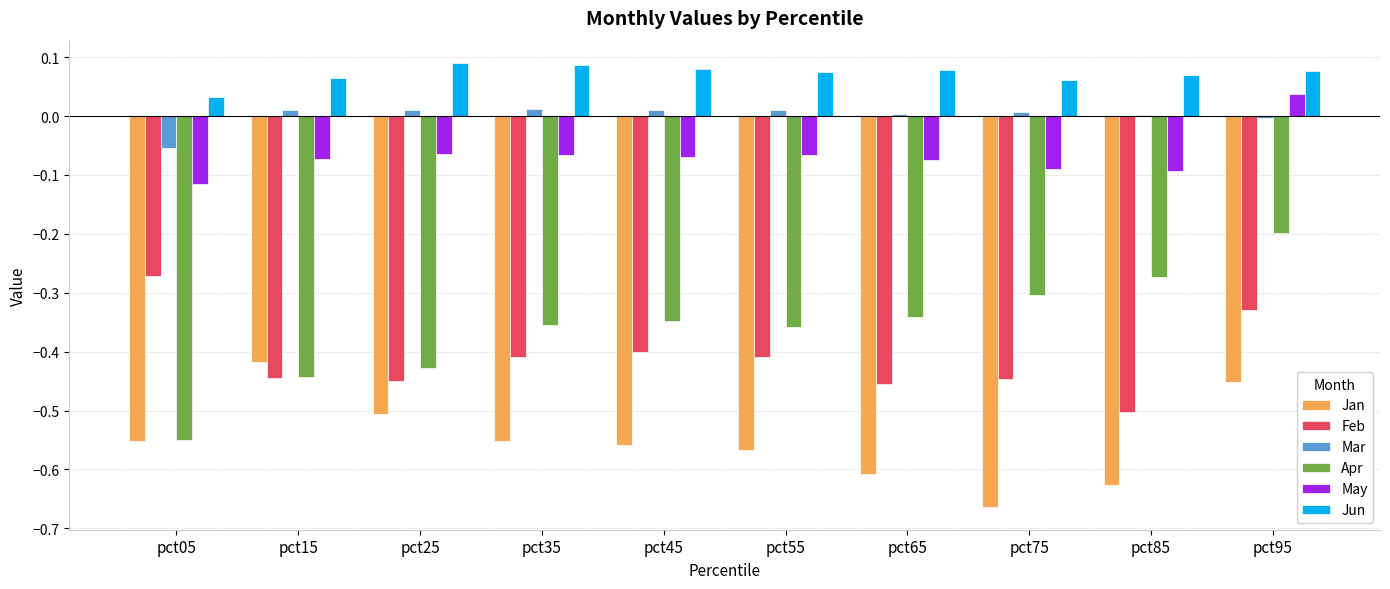

What is the total value across all series at pct65?

-1.4